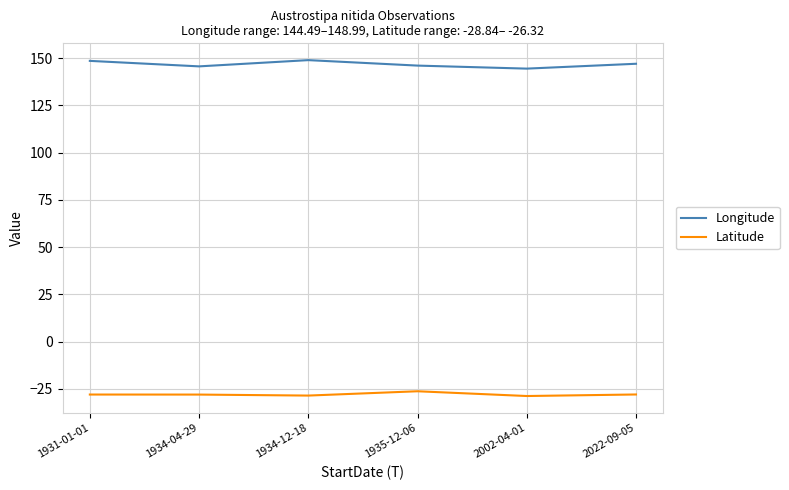

What is the difference between the highest and lowest values at 1934-04-29?

173.8